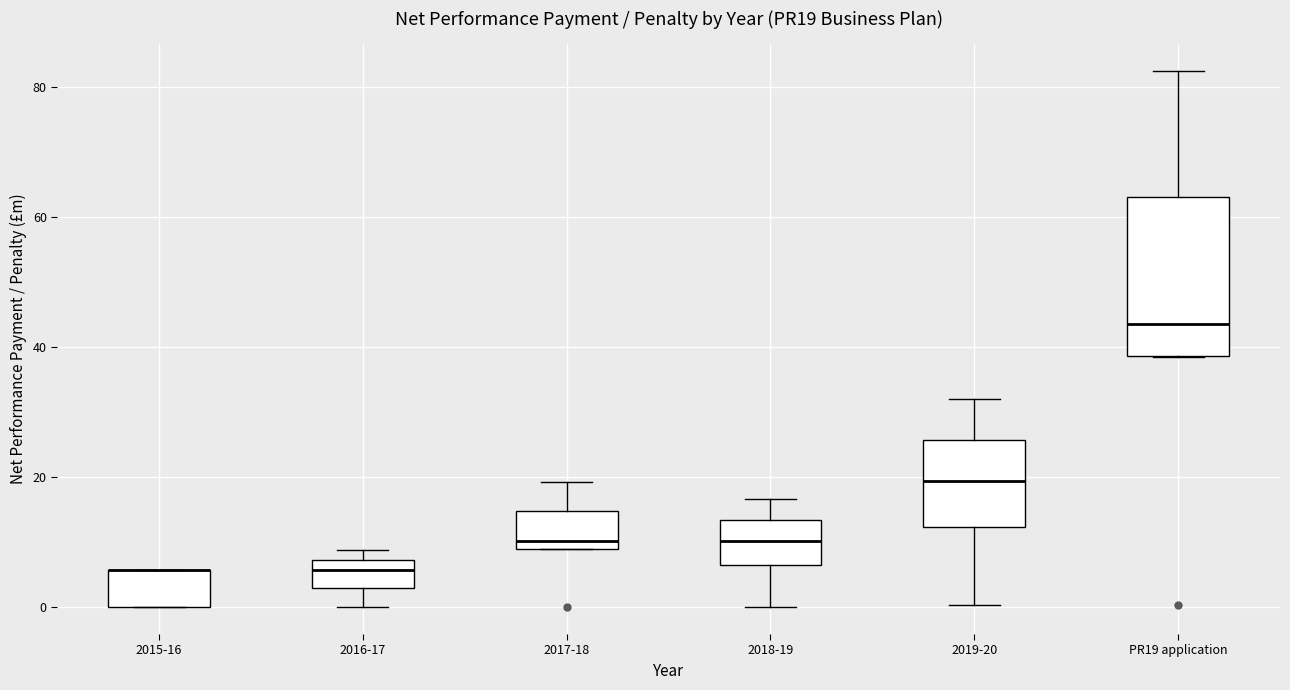

Reading left to right, read every box against the y-axis: the position of its median line, the range the box covers, and the ends of its whiskers. The values are not printed on the chart, so give them approximately, as read against the axis.

2015-16: median 6 (drawn on the box's upper edge), box 0 to 6, whiskers 0 to 6
2016-17: median 6, box 2 to 8, whiskers 0 to 8 (just above the box's upper edge)
2017-18: median 10, box 8 to 14, whiskers 8 to 20
2018-19: median 10, box 6 to 14, whiskers 0 to 16
2019-20: median 20, box 12 to 26, whiskers 0 to 32
PR19 application: median 44, box 38 to 62, whiskers 38 to 82